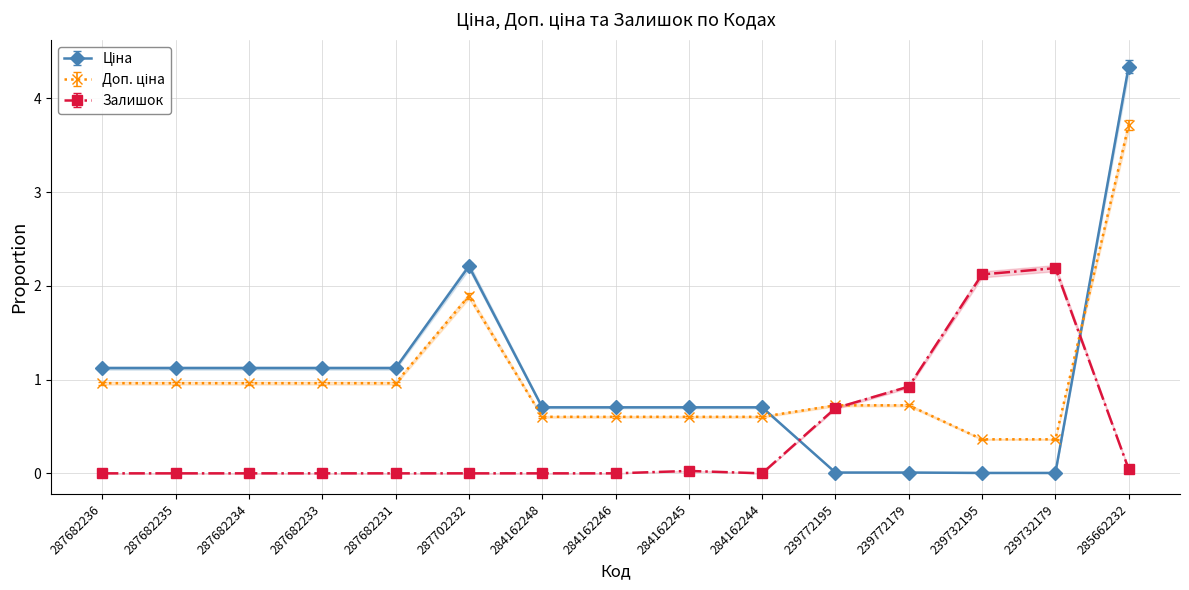

Reading left to right, what are all the values shown in this chart?

Ціна: 287682236=1.1	287682235=1.1	287682234=1.1	287682233=1.1	287682231=1.1	287702232=2.2	284162248=0.7	284162246=0.7	284162245=0.7	284162244=0.7	239772195=0.0	239772179=0.0	239732195=0.0	239732179=0.0	285662232=4.3
Доп. ціна: 287682236=1.0	287682235=1.0	287682234=1.0	287682233=1.0	287682231=1.0	287702232=1.9	284162248=0.6	284162246=0.6	284162245=0.6	284162244=0.6	239772195=0.7	239772179=0.7	239732195=0.4	239732179=0.4	285662232=3.7
Залишок: 287682236=0.0	287682235=0.0	287682234=0.0	287682233=0.0	287682231=0.0	287702232=0.0	284162248=0.0	284162246=0.0	284162245=0.0	284162244=0.0	239772195=0.7	239772179=0.9	239732195=2.1	239732179=2.2	285662232=0.0